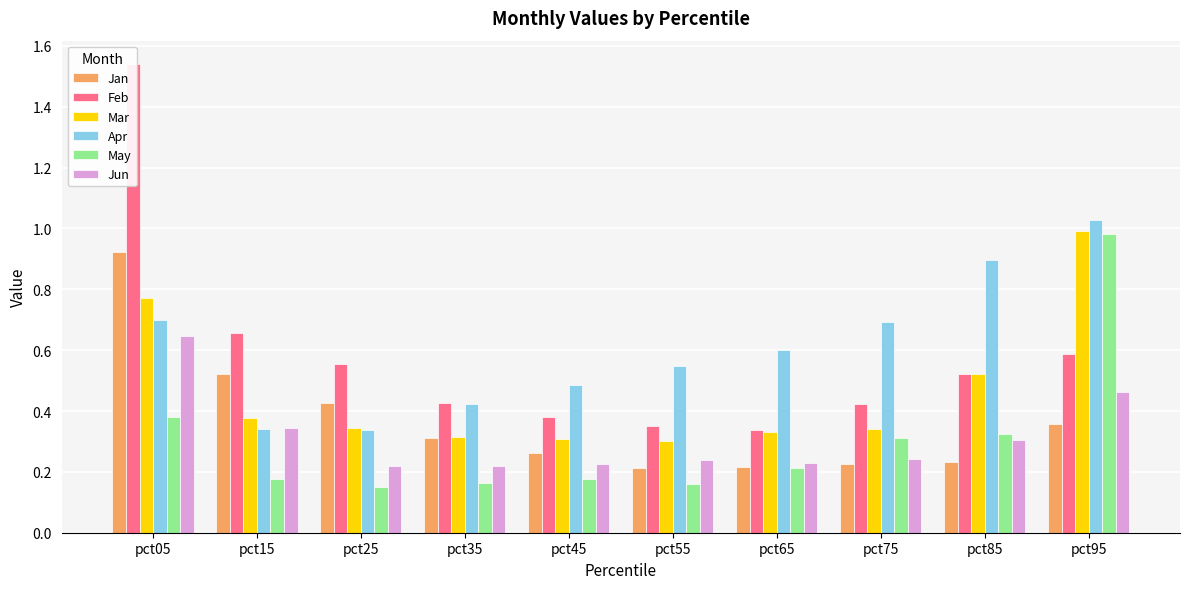

What is the average value of the May series?

0.3